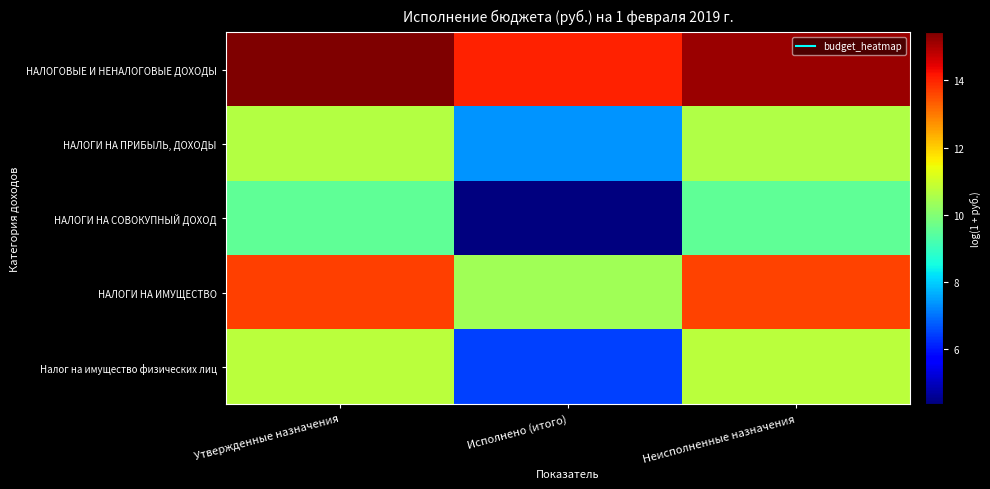

At how many categories does at least one series exceed 6?

3